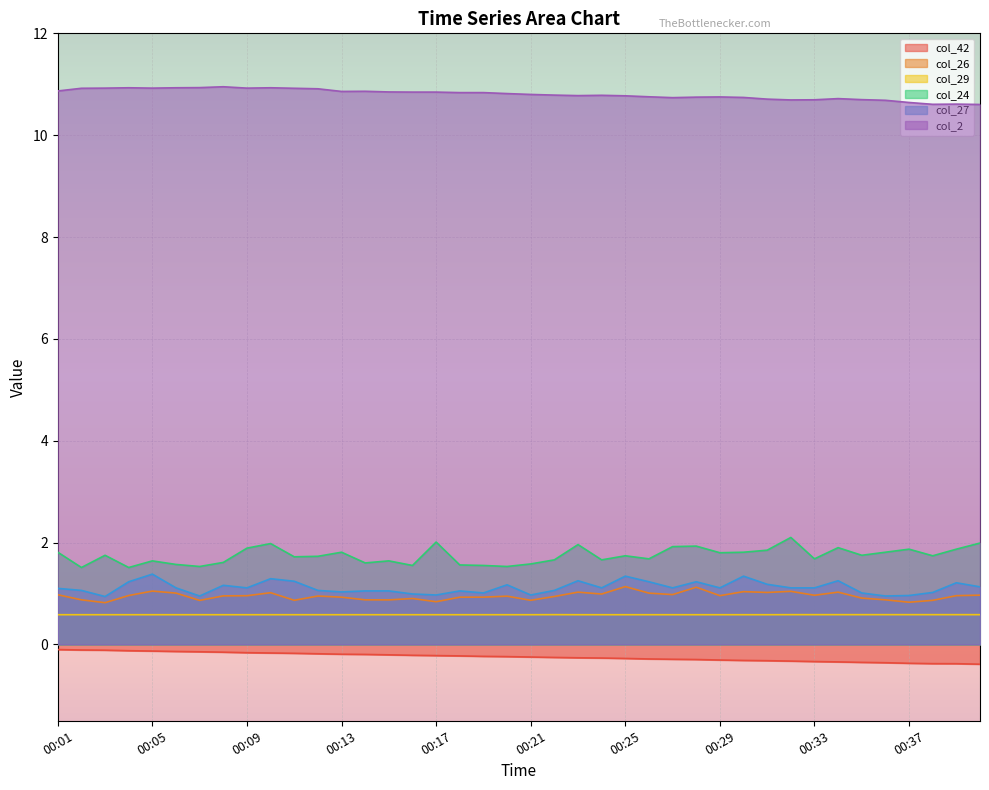

Which category has the highest value in the col_29 series?

00:22